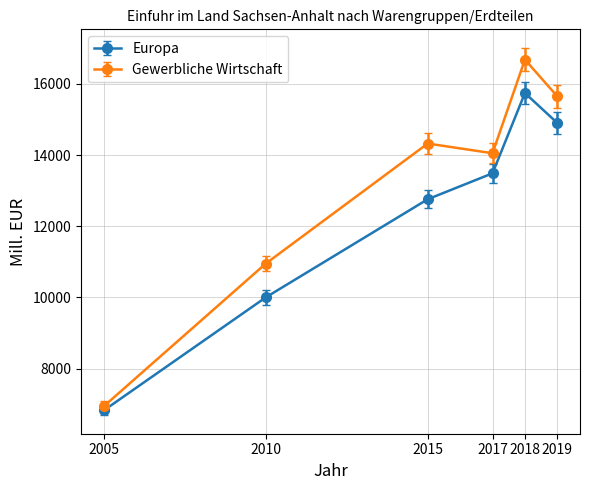

What is the highest value of the Gewerbliche Wirtschaft series?

16682